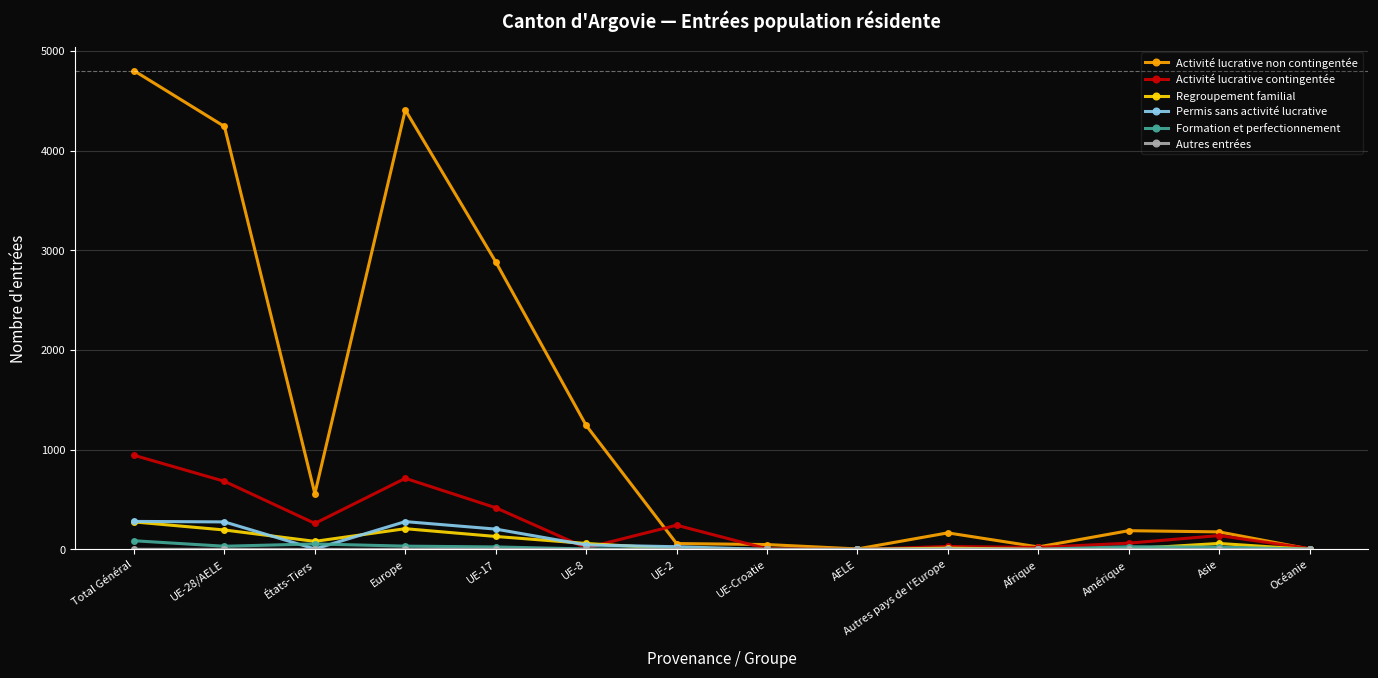

Which series has the widest spread of values?

Activité lucrative non contingentée